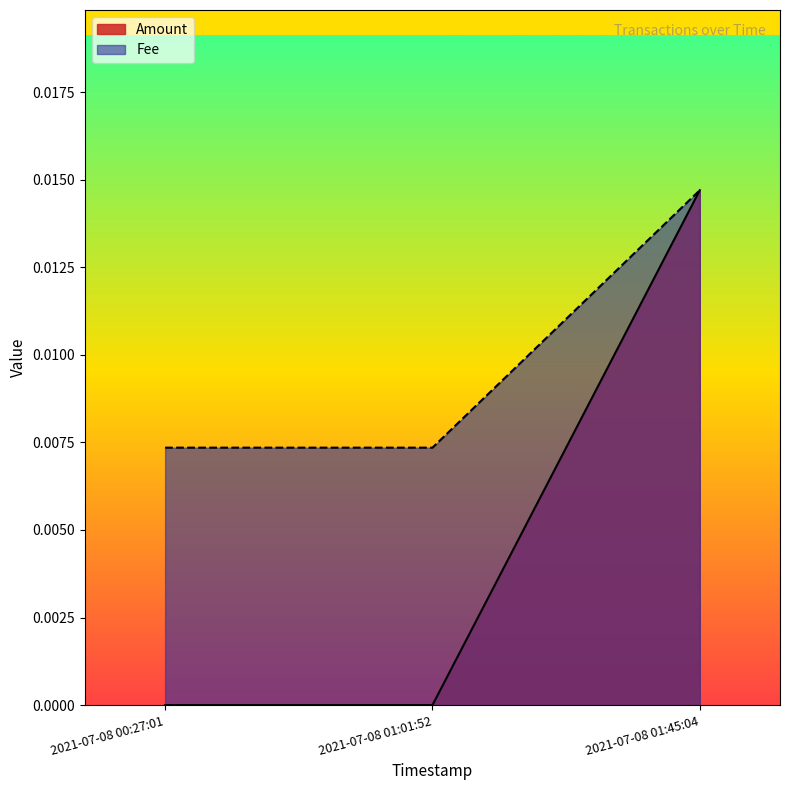

At 2021-07-08 01:01:52, list the series in order from largest to smallest.

Fee, Amount